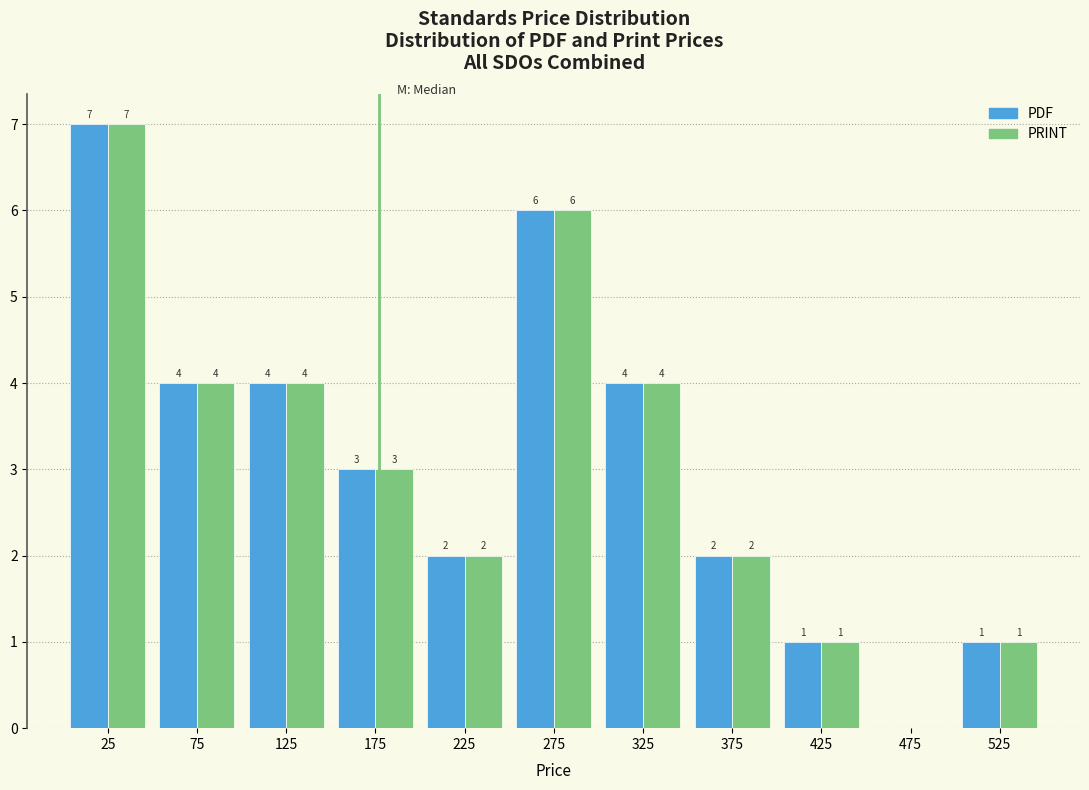

In the PRINT series, which range on the x-axis has the tallest bar?

0 to 50